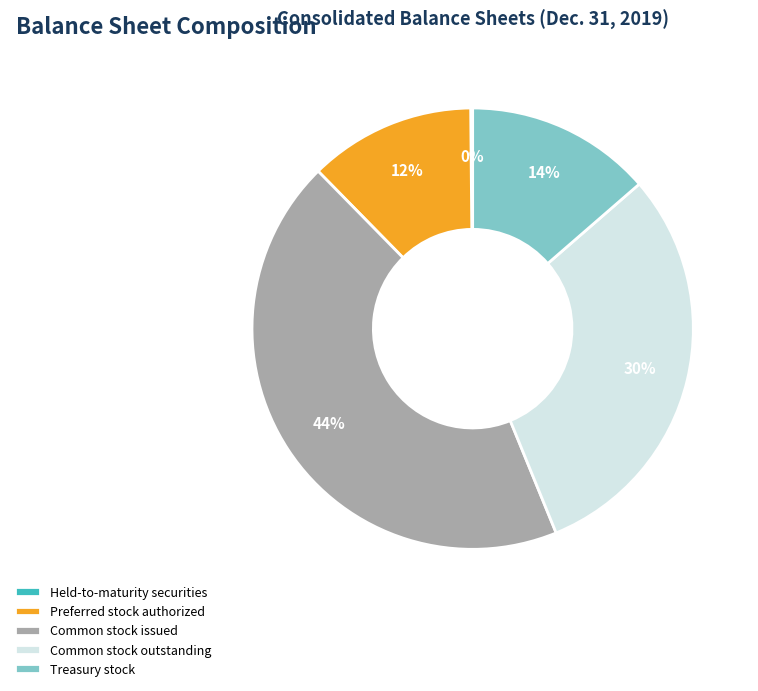

To the nearest percent, what is the difference between the largest and smallest slice percentages?

44%